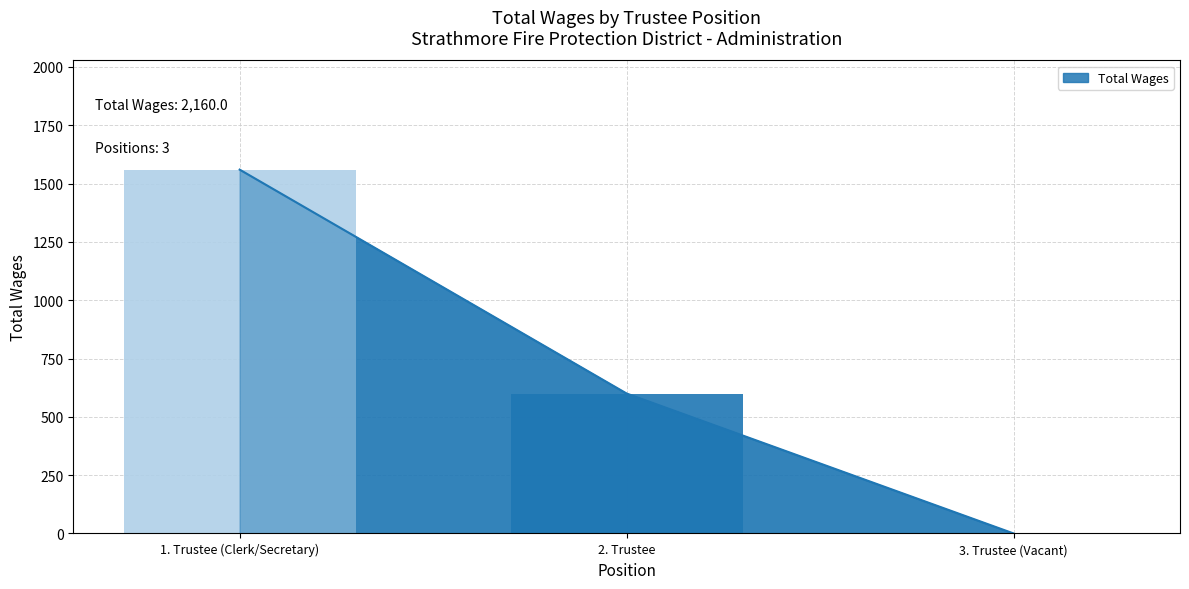

Is it true that the value at 1. Trustee (Clerk/Secretary) is 1560?

True